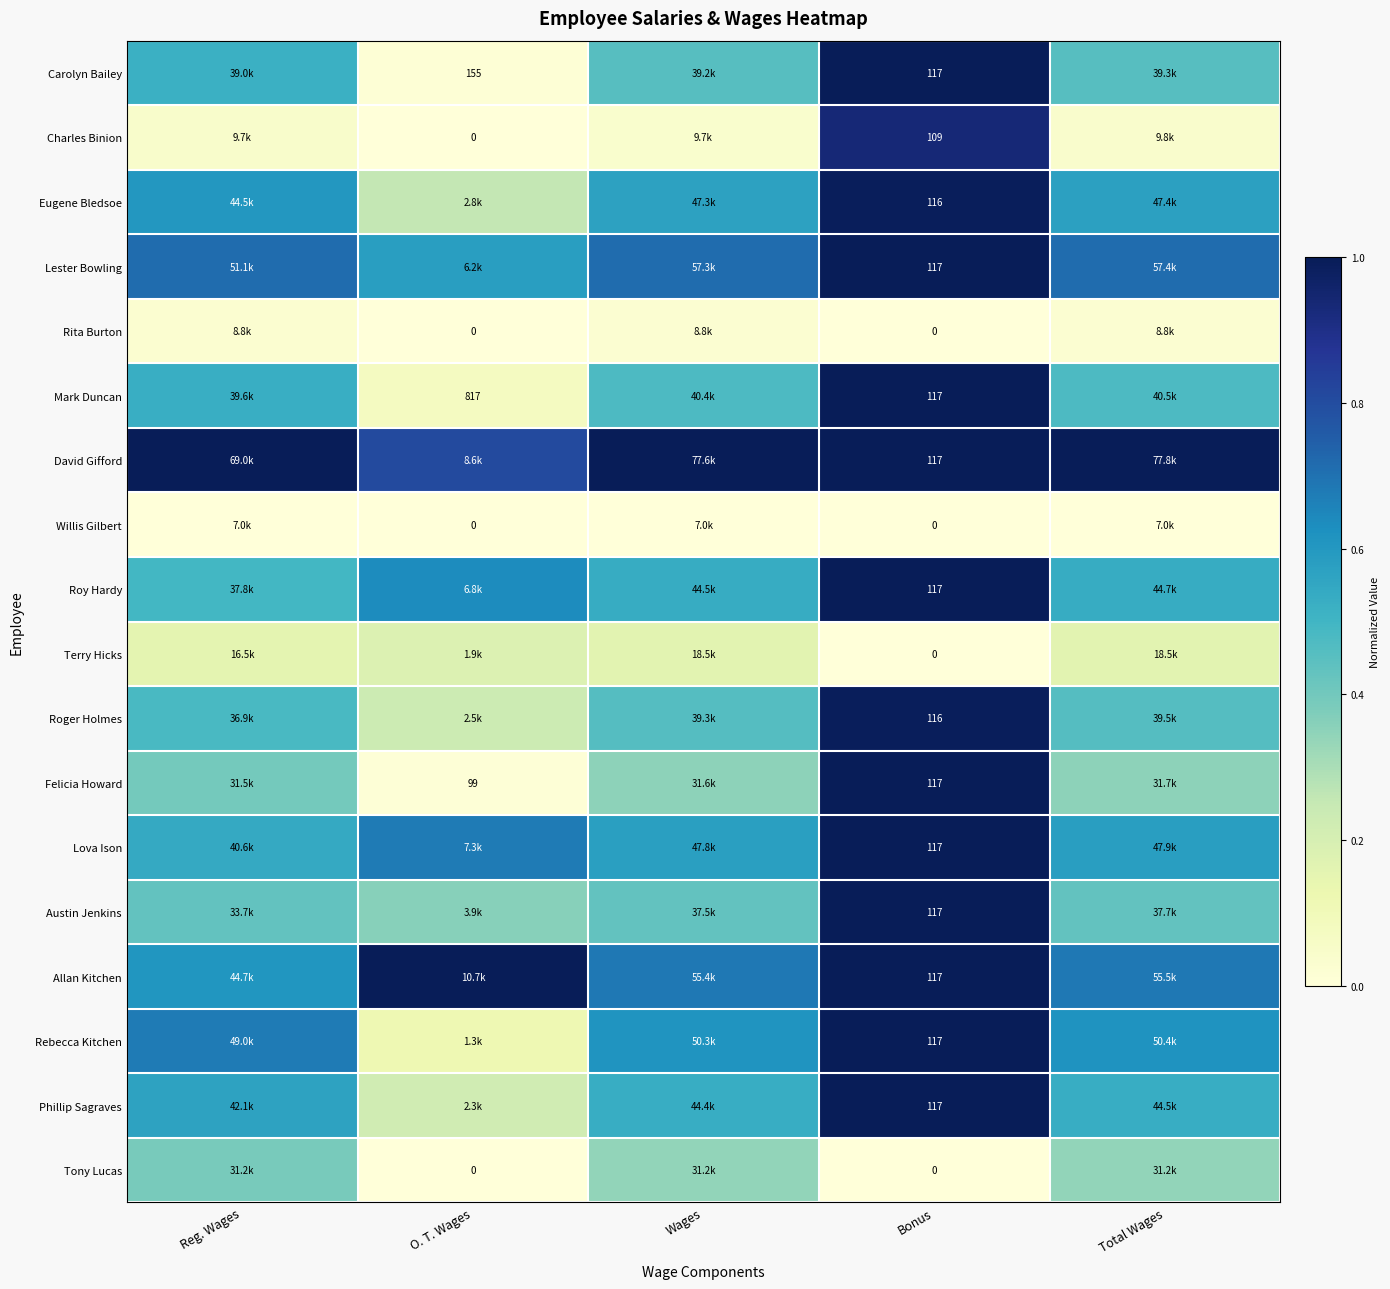

Which series has the largest total across all categories?

David Gifford